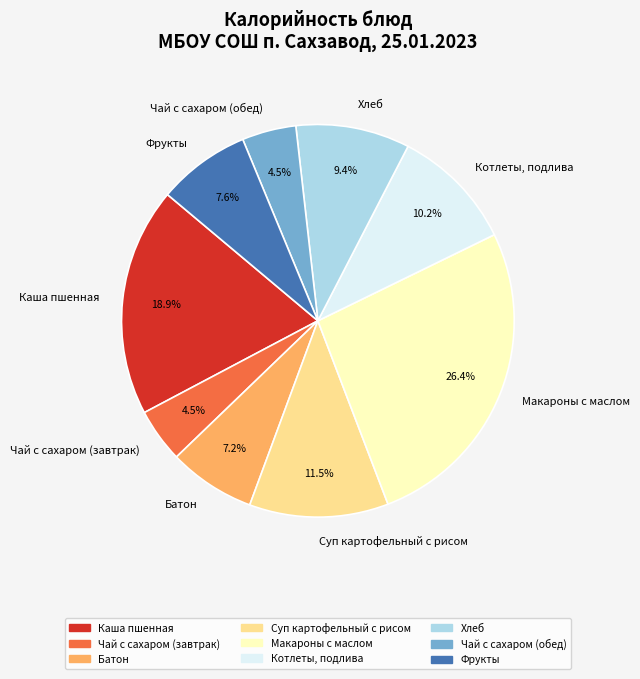

Does Чай с сахаром (завтрак) represent more than half of the total?

No